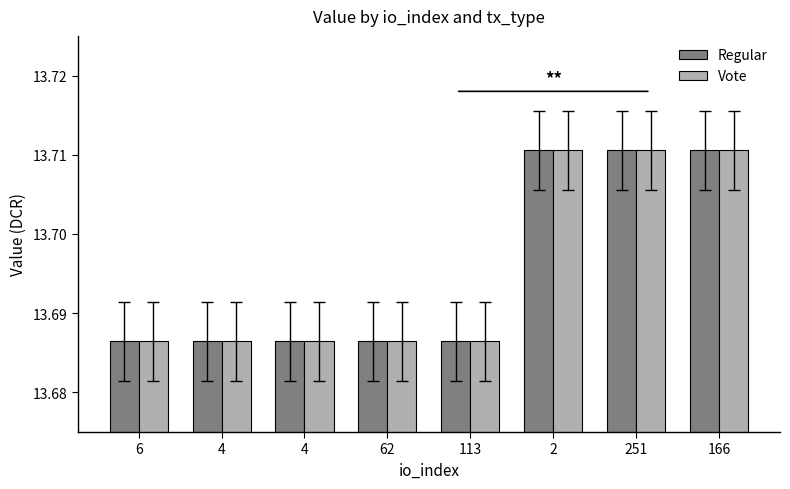

List the series in order of their peak value, lowest first.

Regular, Vote